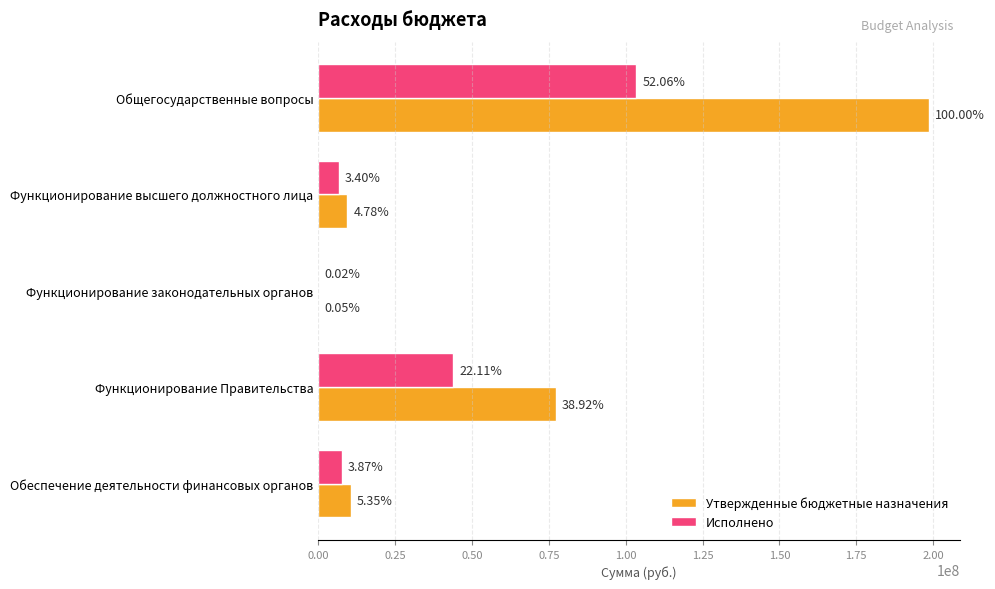

What is the difference between the maximum and second lowest values in the Исполнено series?

96672330.6